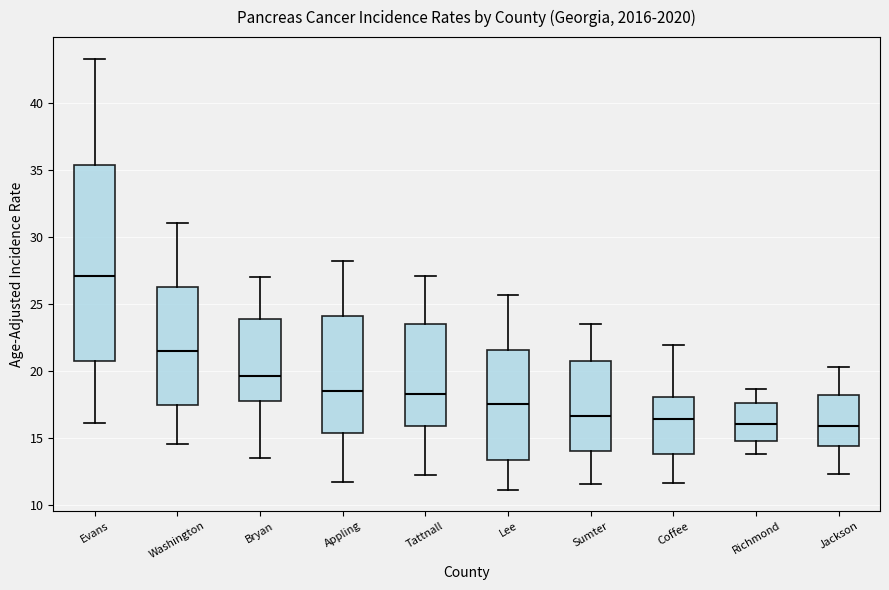

Reading left to right, transcribe this box plot: for each box, give where its median line is, the range the box spans, and where its two whiskers end, as read against the y-axis. The values are not printed on the chart, so give them approximately, as read against the axis.

Evans: median 27.0, box 20.5 to 35.5, whiskers 16.0 to 43.5
Washington: median 21.5, box 17.5 to 26.0, whiskers 14.5 to 31.0
Bryan: median 19.5, box 17.5 to 24.0, whiskers 13.5 to 27.0
Appling: median 18.5, box 15.5 to 24.0, whiskers 11.5 to 28.0
Tattnall: median 18.5, box 16.0 to 23.5, whiskers 12.0 to 27.0
Lee: median 17.5, box 13.5 to 21.5, whiskers 11.0 to 25.5
Sumter: median 16.5, box 14.0 to 21.0, whiskers 11.5 to 23.5
Coffee: median 16.5, box 14.0 to 18.0, whiskers 11.5 to 22.0
Richmond: median 16.0, box 15.0 to 17.5, whiskers 14.0 to 18.5
Jackson: median 16.0, box 14.5 to 18.0, whiskers 12.5 to 20.5